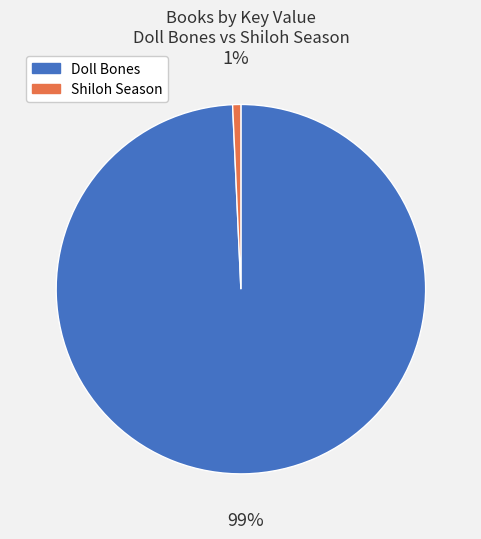

Do Shiloh Season and Doll Bones together represent more than half of the pie?

Yes